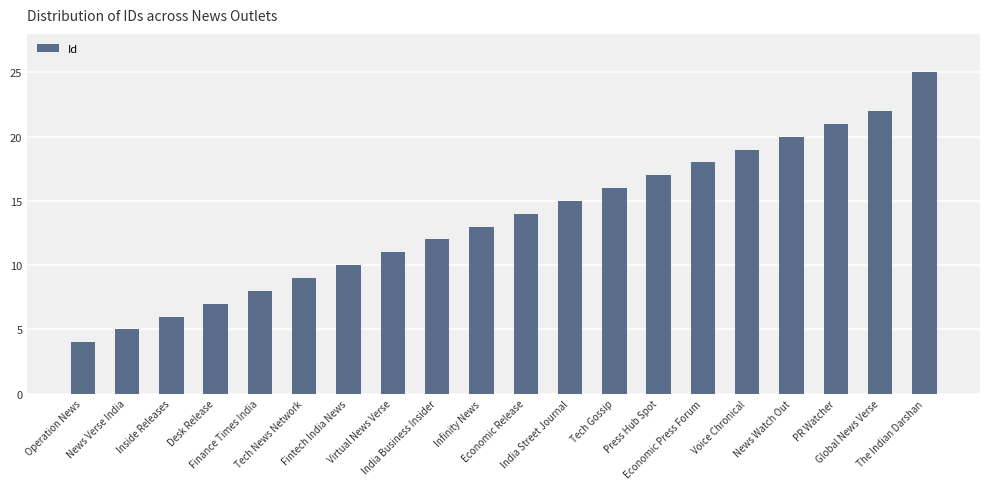

What is the average value?

14